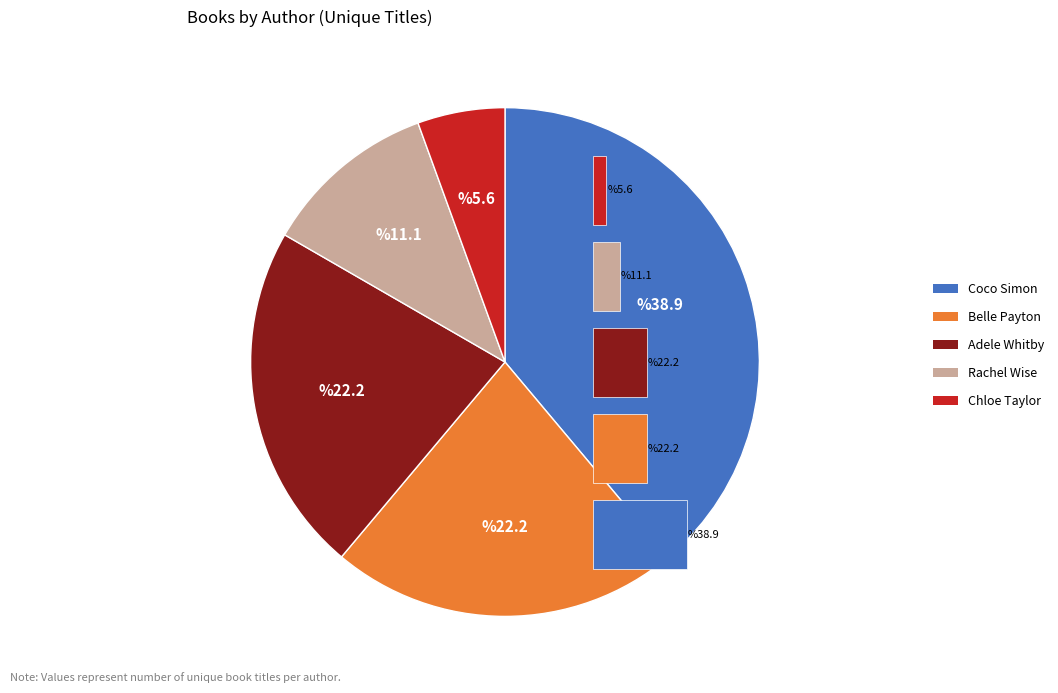

To the nearest percent, what percentage of the pie is Chloe Taylor?

6%